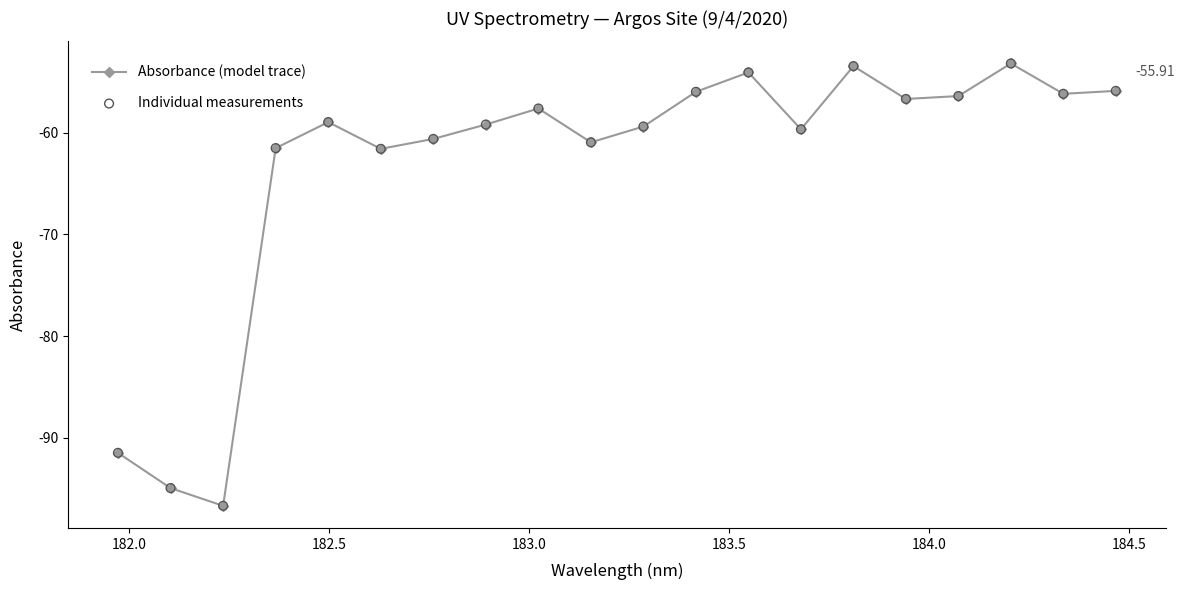

How many interior local peaks (higher than both neighbors) does the data have?

5